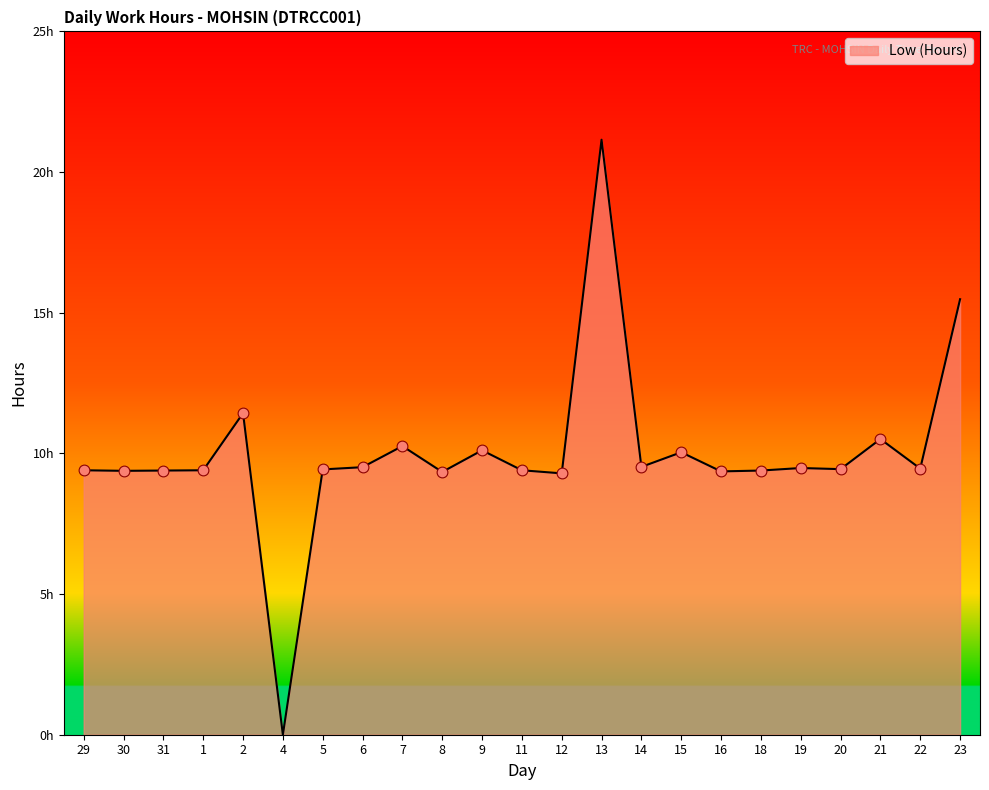

Approximately how many times larger is the value at 14 compared to 21?

0.9